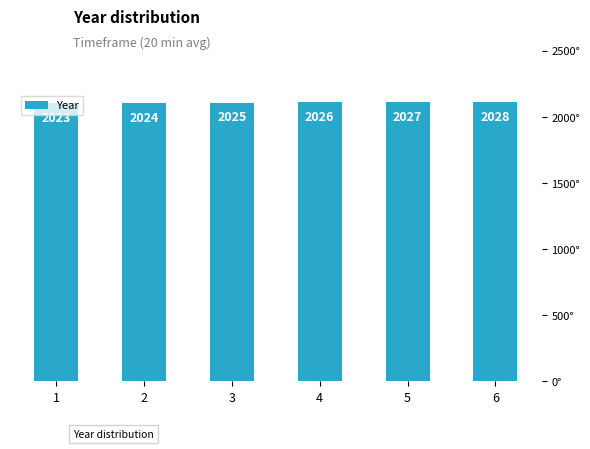

Count the values in the range 2024 to 2027.

4